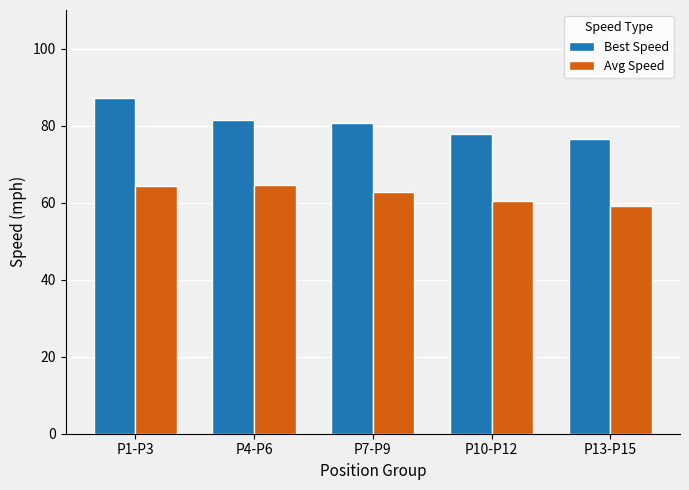

What is the label of the 2nd bar from the right?

P10-P12